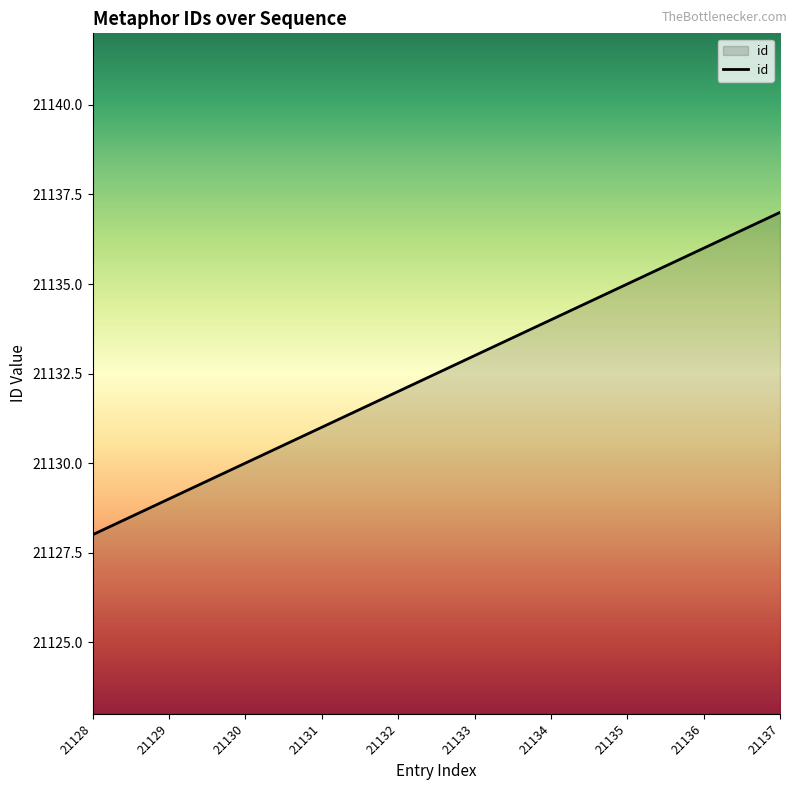

What is the difference between the maximum and minimum values?

9